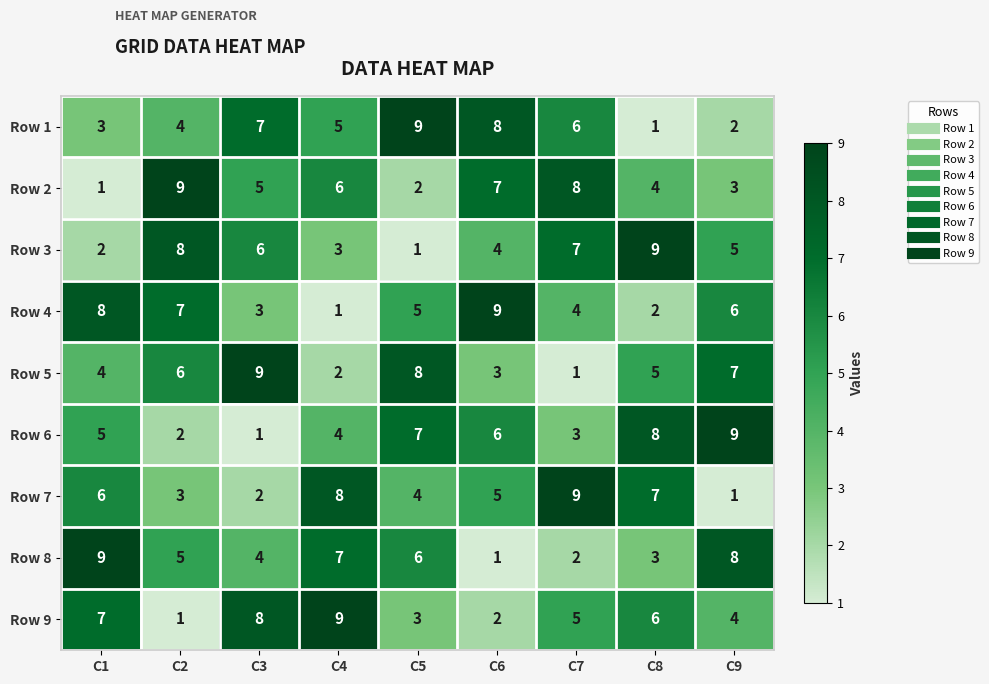

At which label does Row 6 reach its peak?

C9